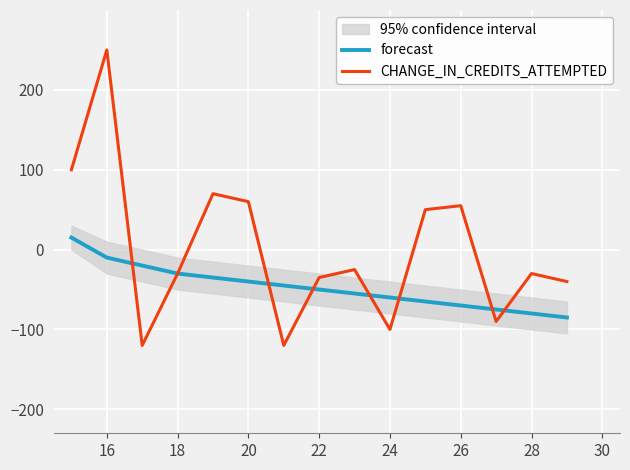

Is the value of CHANGE_IN_CREDITS_ATTEMPTED at 20 greater than the value of forecast at 18?

Yes